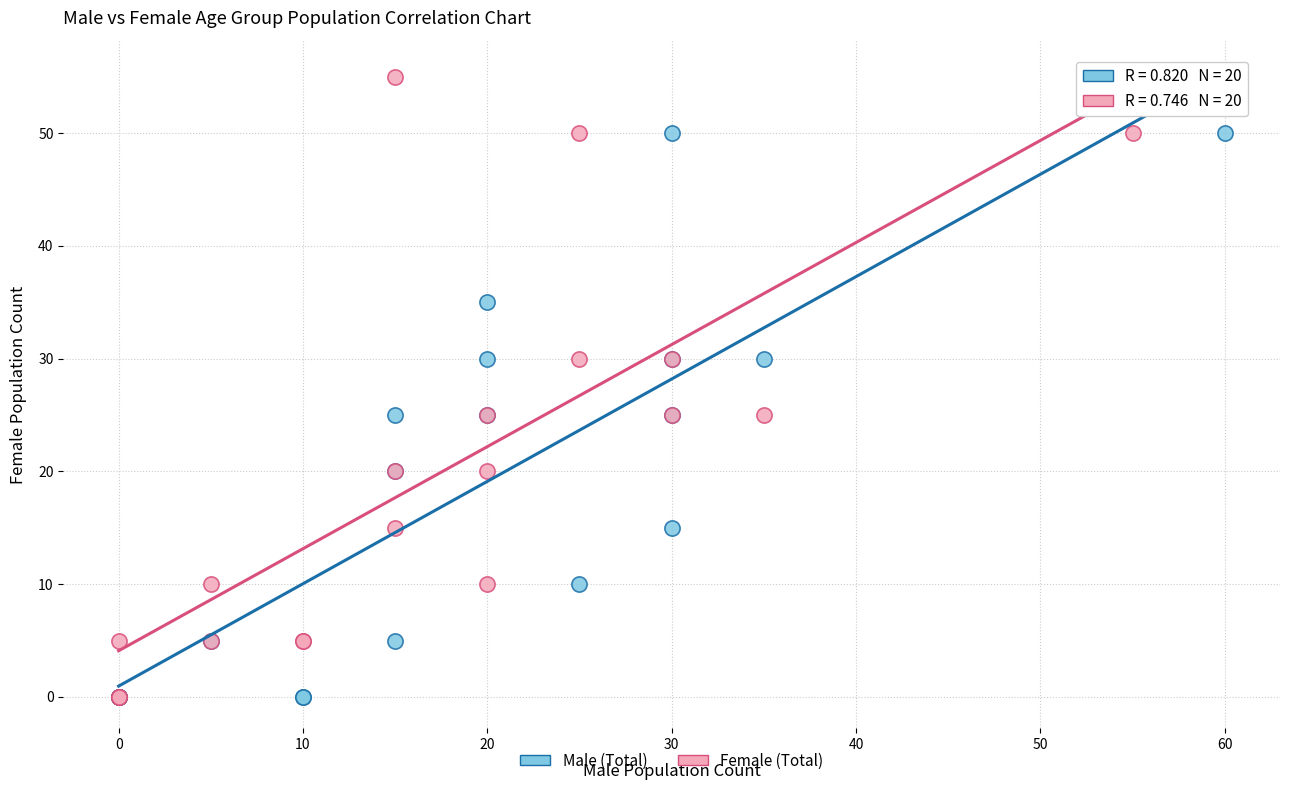

What are all the series names shown in the legend?

Male (Total), Female (Total)